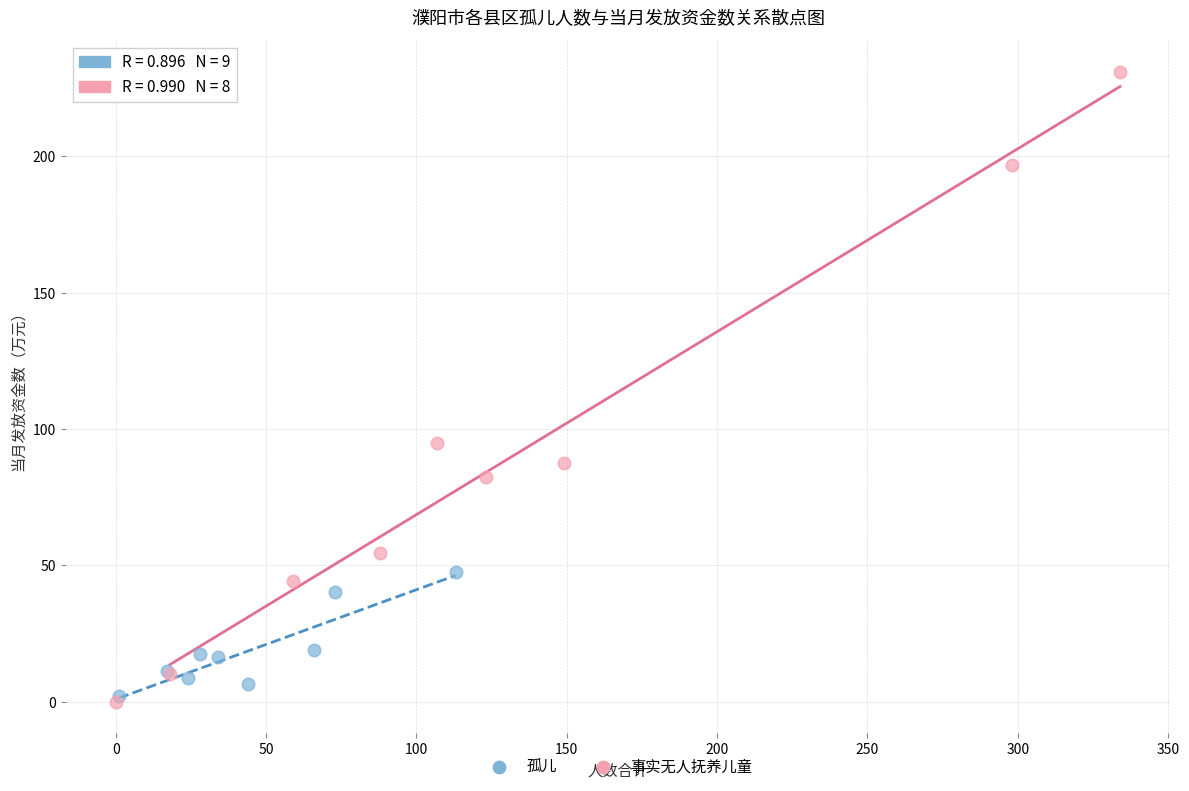

Which series contains the highest Y value?

事实无人抚养儿童